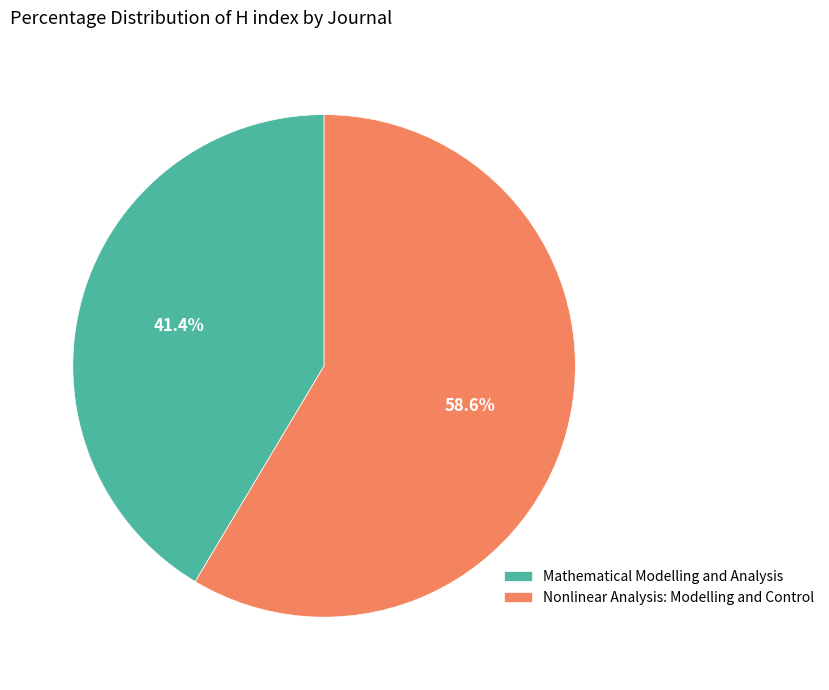

To the nearest percent, what is the difference between the largest and smallest slice percentages?

17%